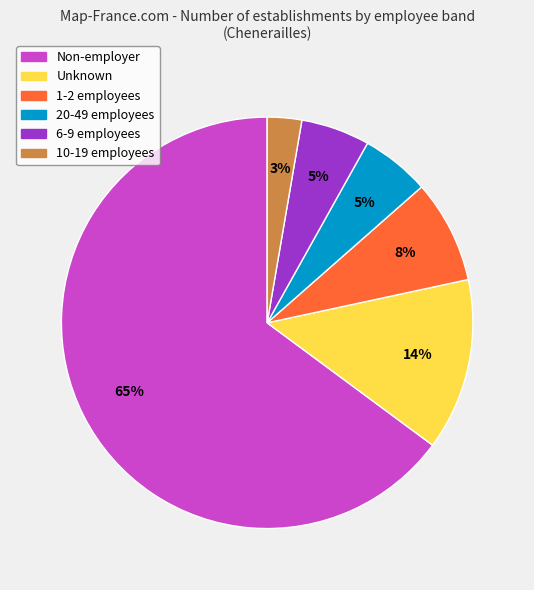

Does any single category account for the majority?

Yes